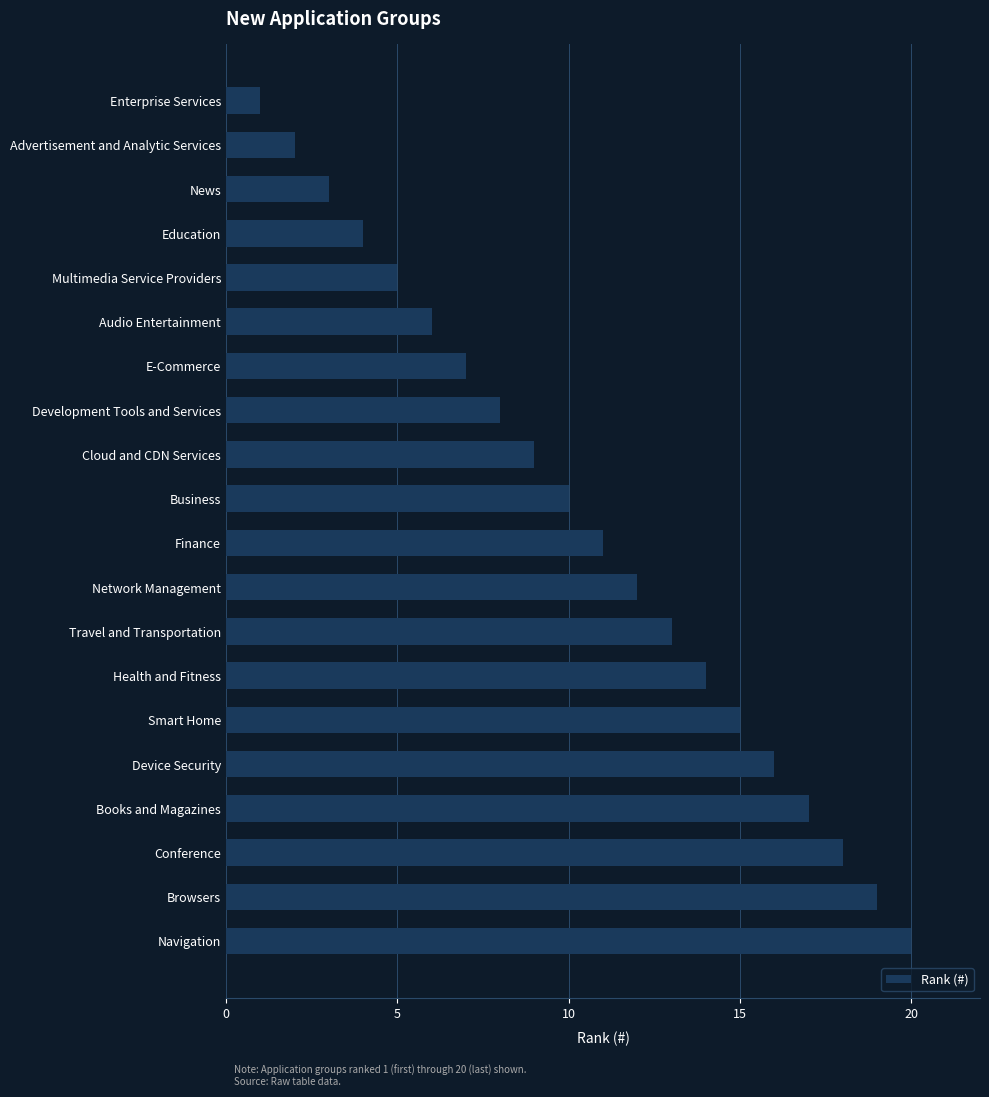

What is the ratio of the value at Education to the value at Smart Home?

0.3